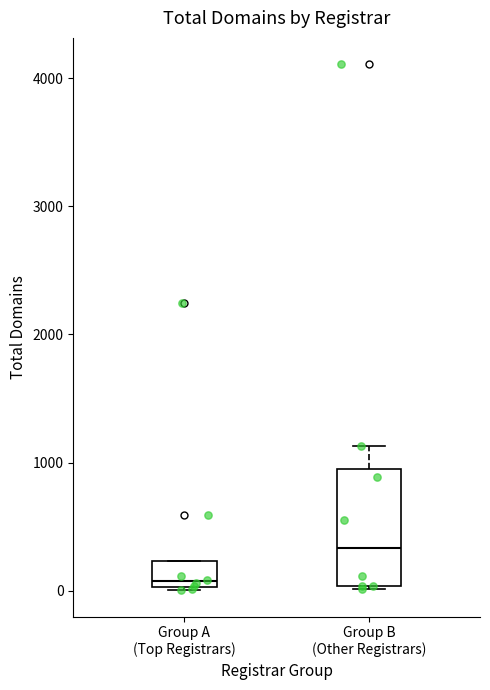

Which box has the highest median line?

Group B (Other Registrars)